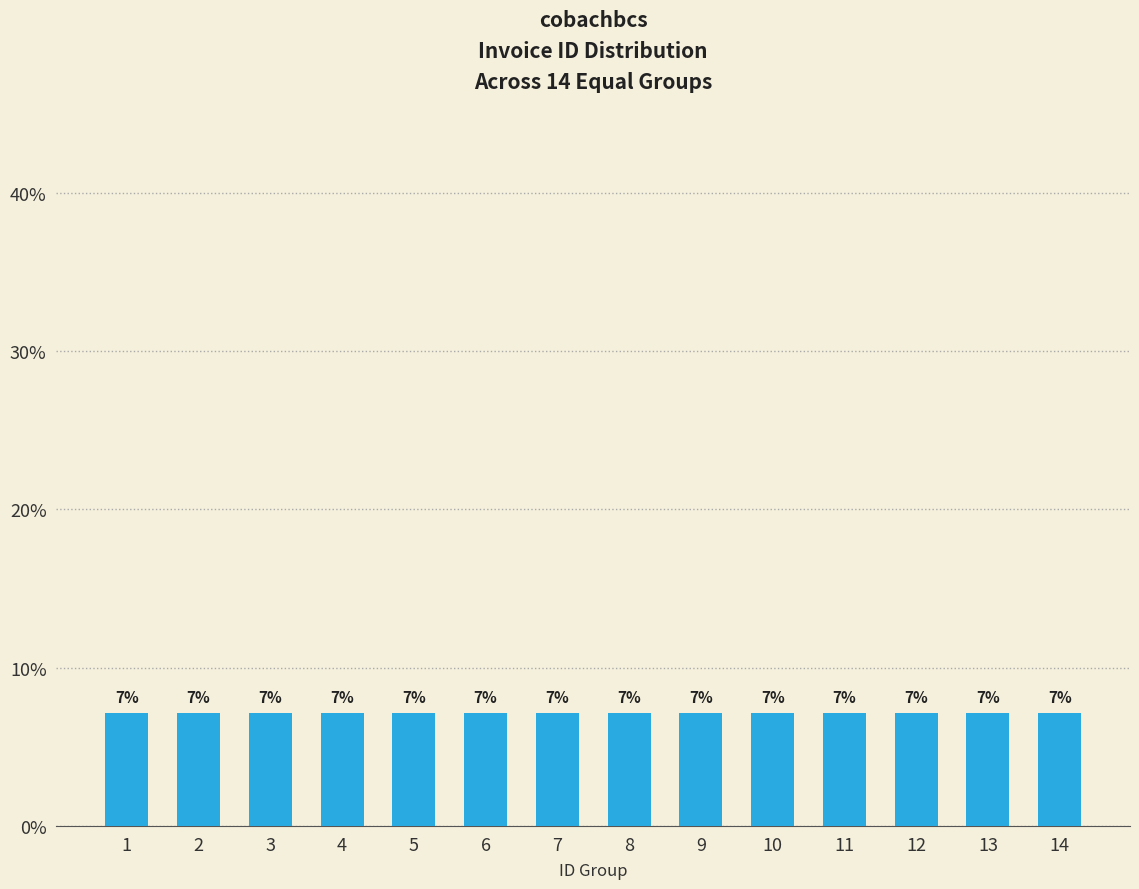

Does the chart contain any negative values?

No